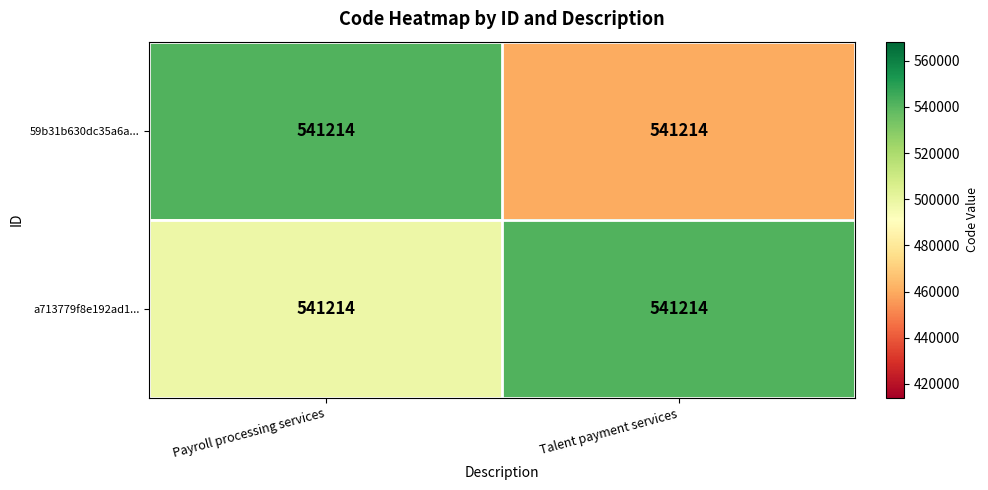

Read the 59b31b630dc35a6a... value at Talent payment services.

460031.9